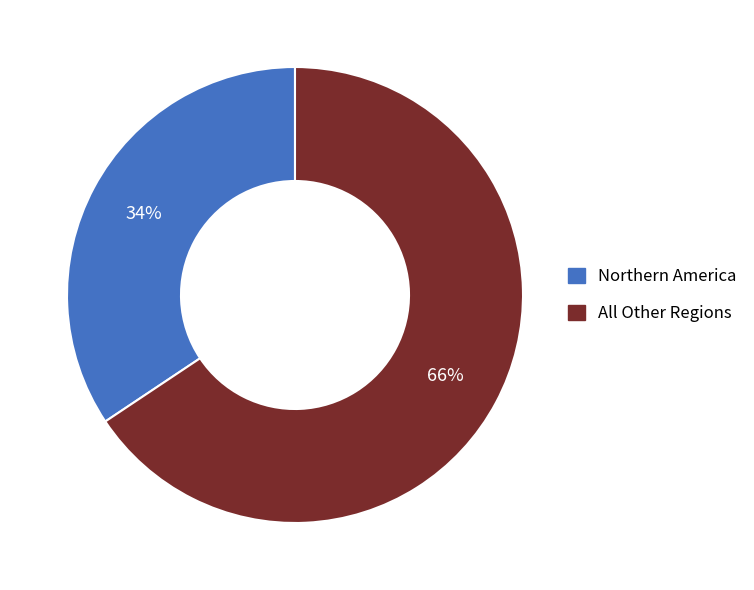

Count the number of slices in the pie.

2